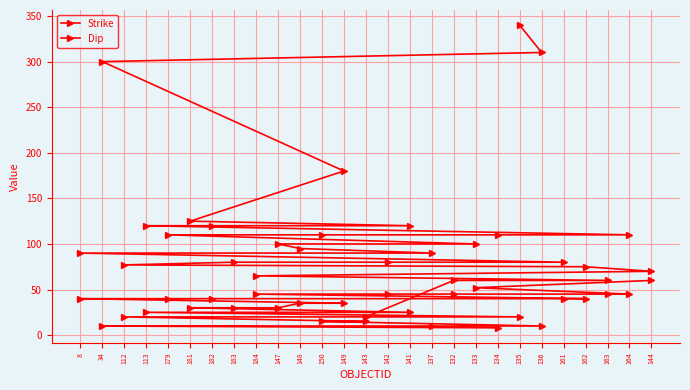

Which series has the largest total across all categories?

Strike